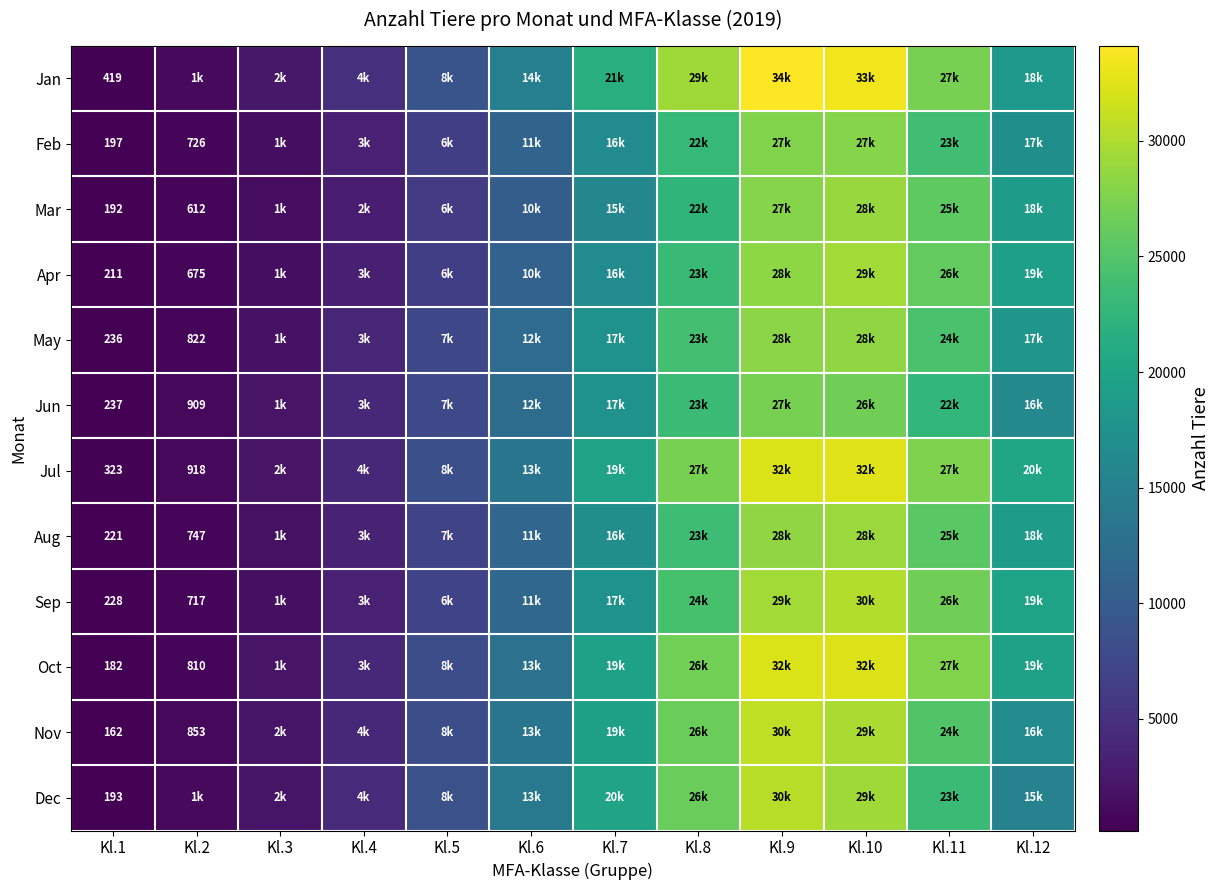

Is it true that Jun equals 237 at Kl.1?

True